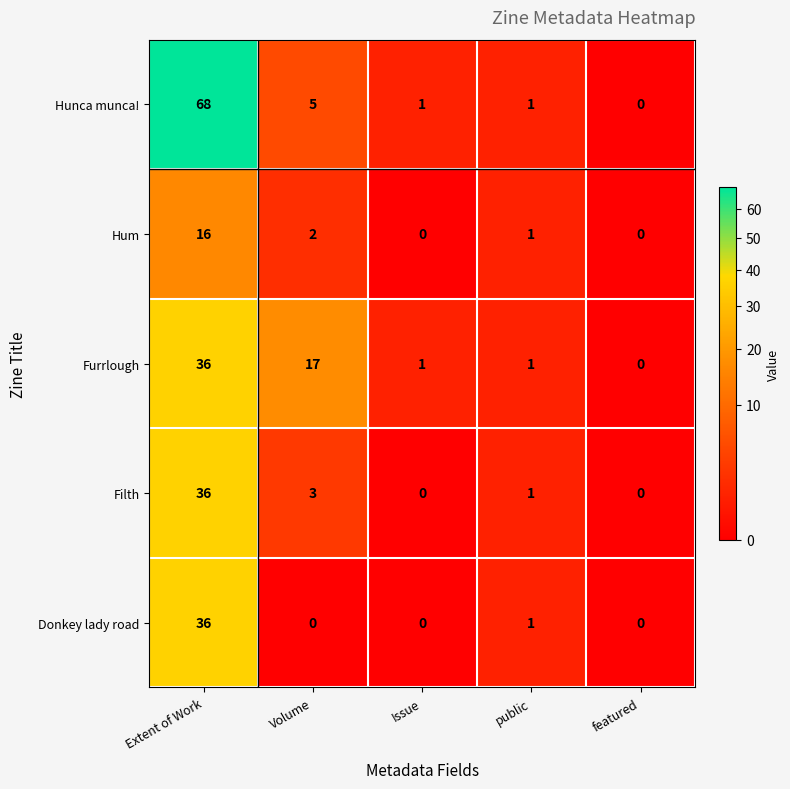

At how many categories does at least one series exceed 5?

2